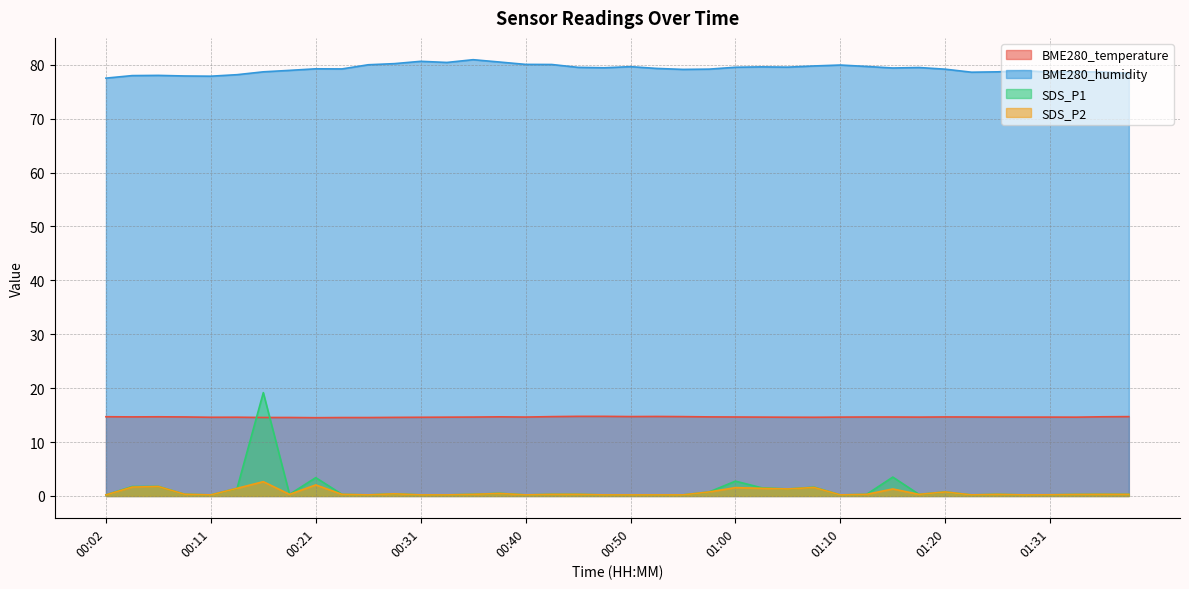

How many series are shown in this chart?

4